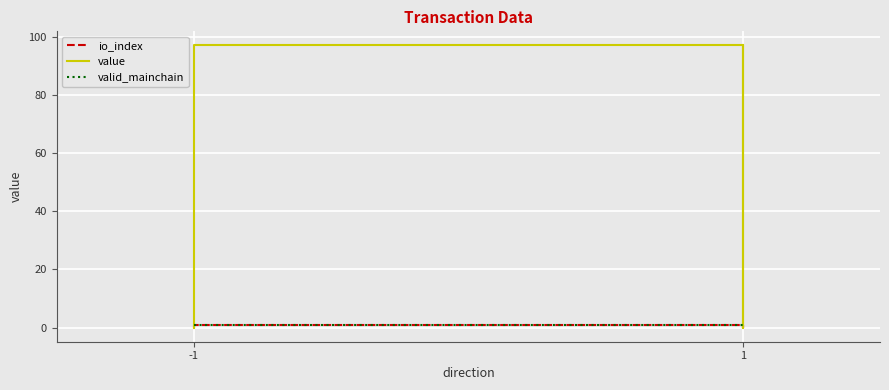

What is the highest value of the io_index series?

1.0